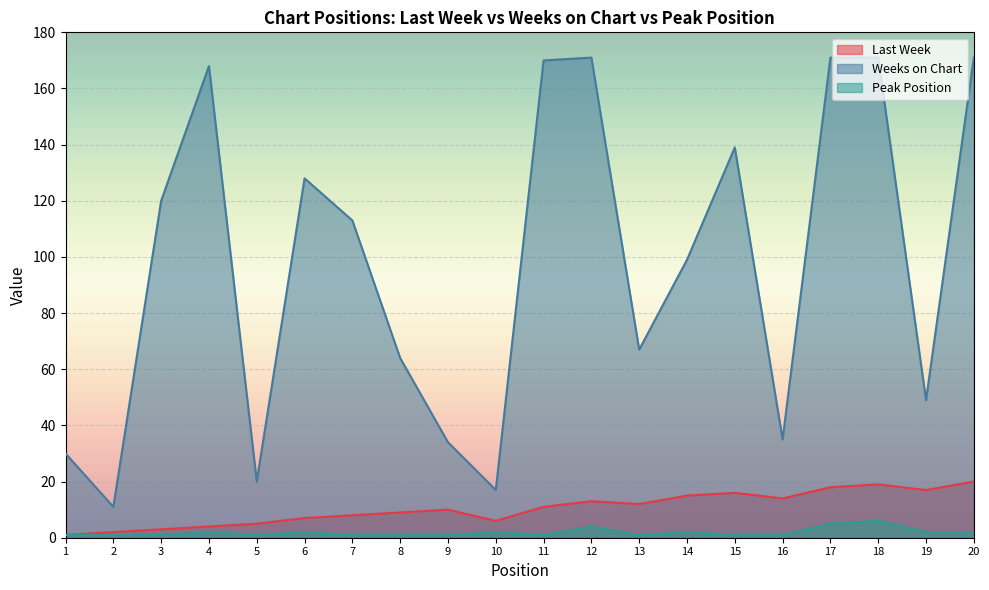

What is the minimum value for Last Week?

1